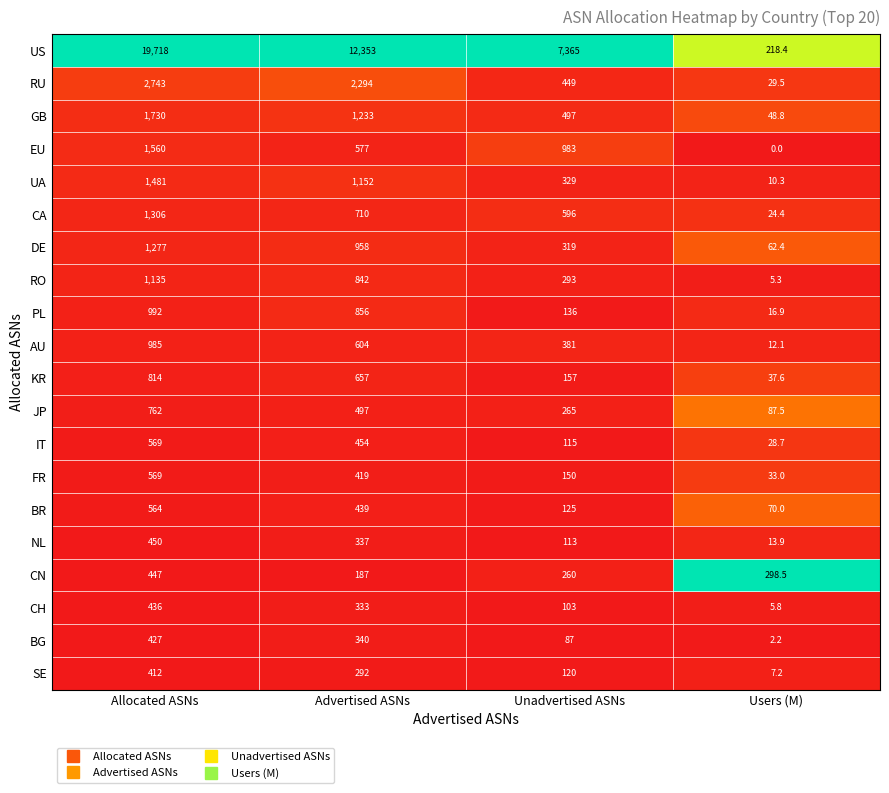

What is the difference between the highest and lowest values at Allocated ASNs?

19306.0